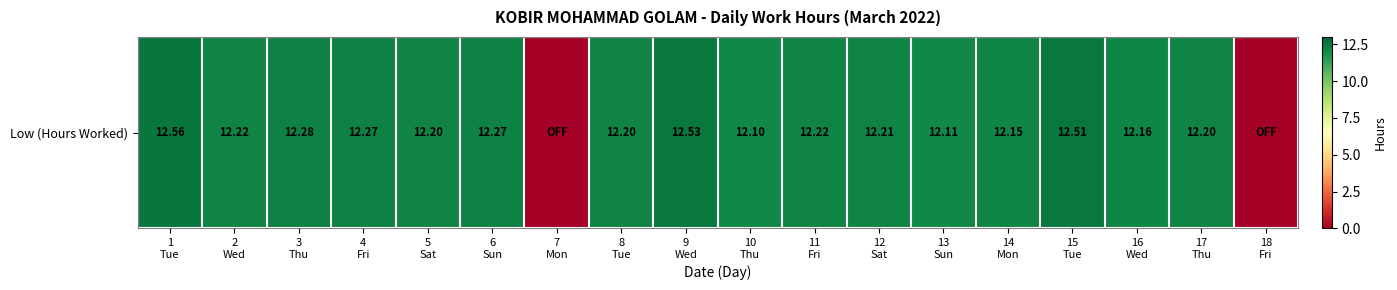

Reading left to right, transcribe all the data shown in this chart.

12.6	12.2	12.3	12.3	12.2	12.3	0.0	12.2	12.5	12.1	12.2	12.2	12.1	12.2	12.5	12.2	12.2	0.0